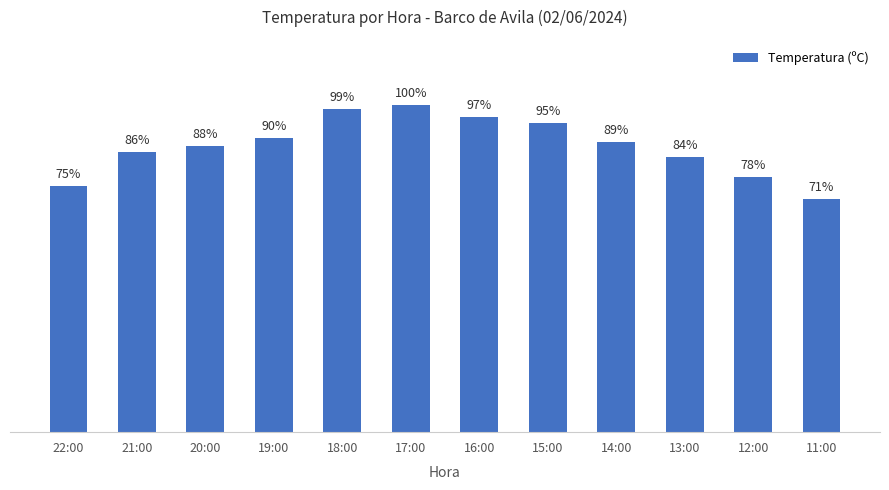

What is the label of the 6th bar from the right?

16:00